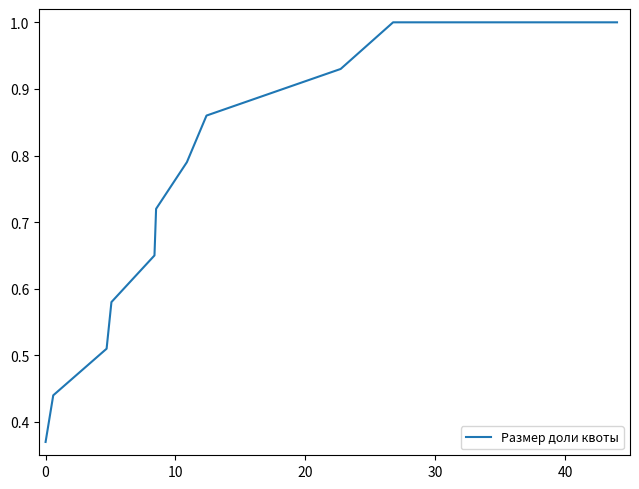

What is the maximum value shown in the chart?

1.0